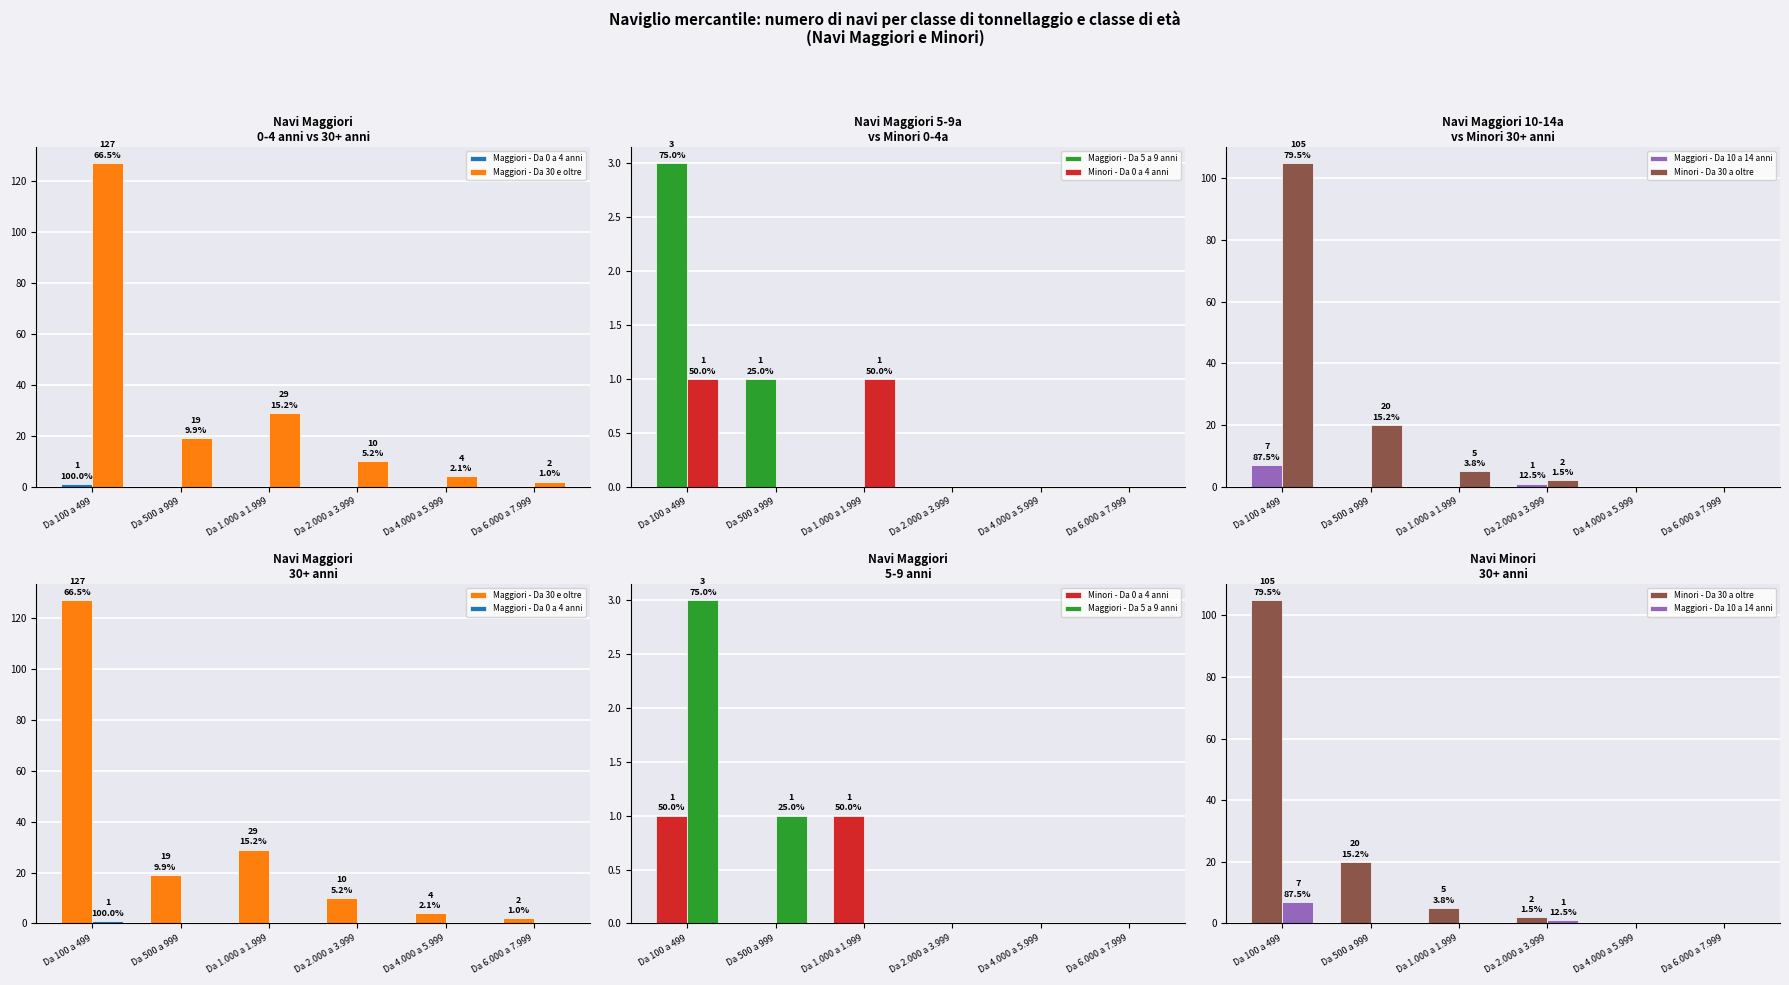

Which series changed the most between Da 100 a 499 and Da 4.000 a 5.999?

Maggiori - Da 30 e oltre